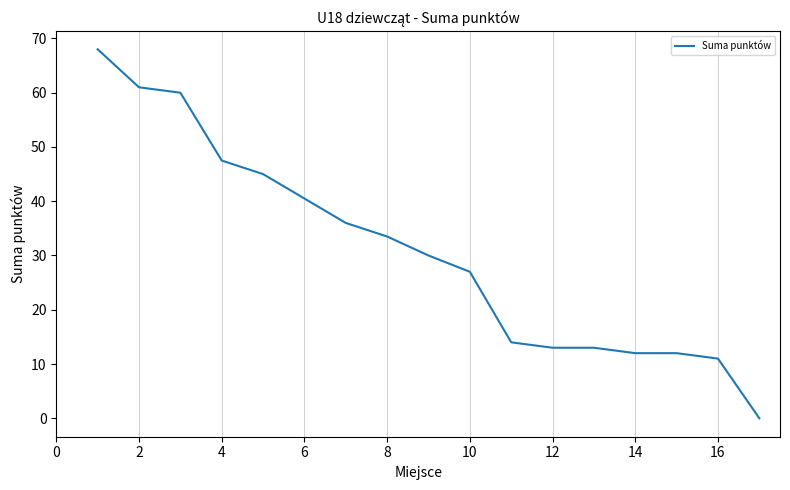

What is the greatest value displayed?

68.0